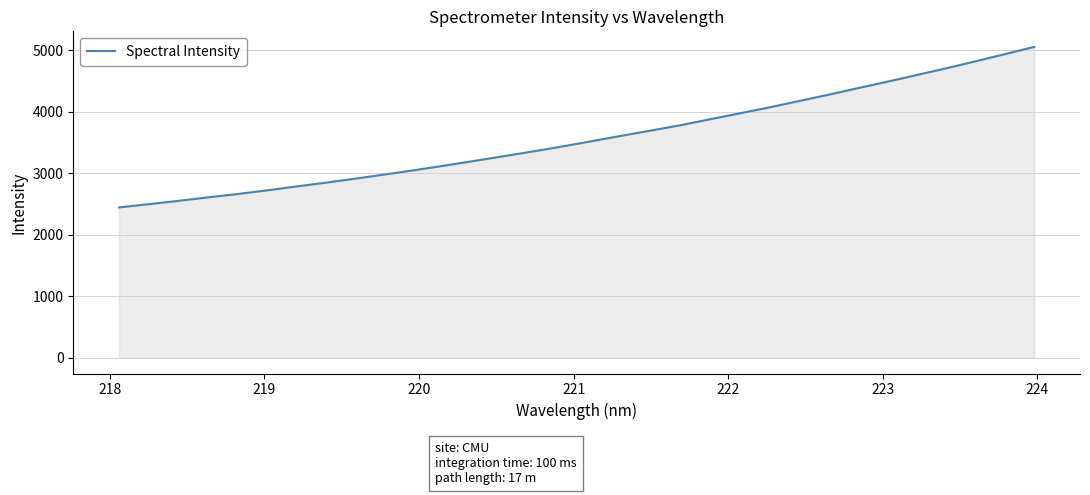

What is the greatest value displayed?

5057.2